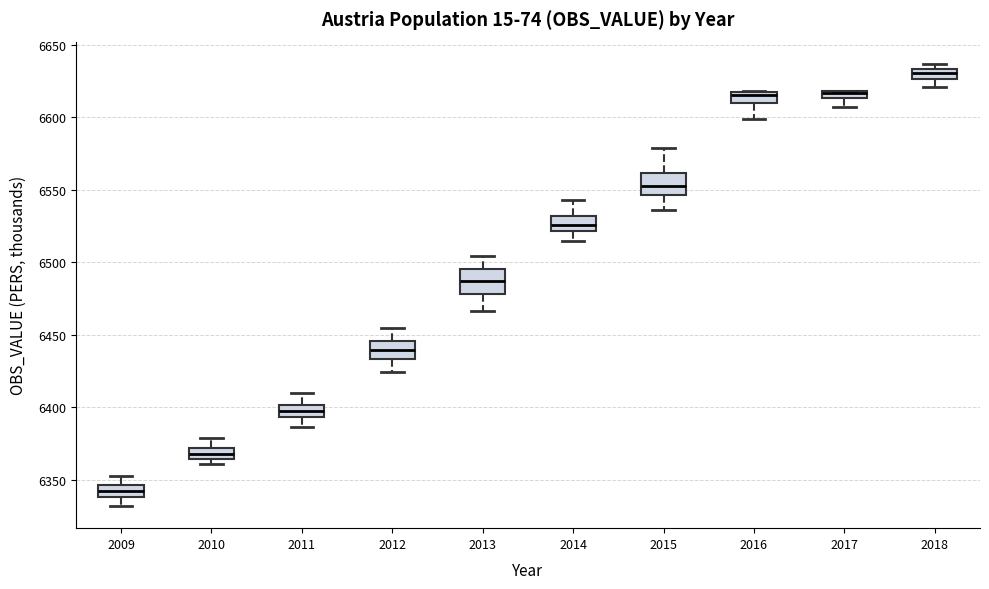

Which box's median line is the highest?

2018